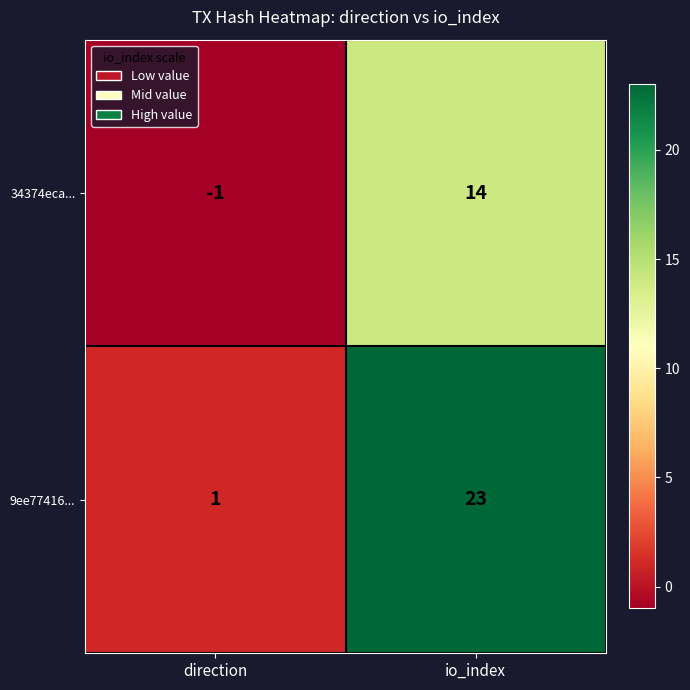

Reading left to right, what are all the values shown in this chart?

34374eca...: direction=-1	io_index=14
9ee77416...: direction=1	io_index=23